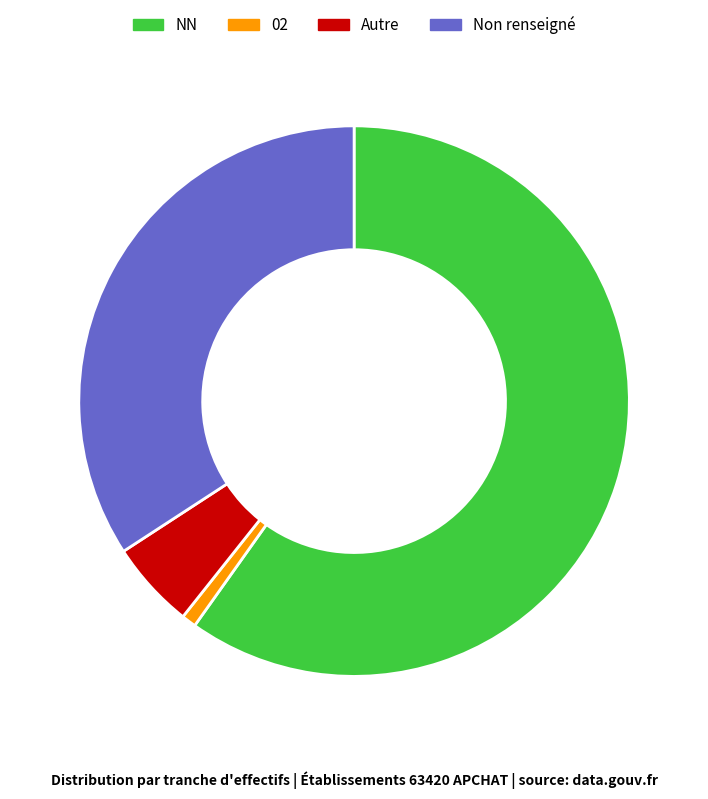

How many segments does this pie chart have?

4